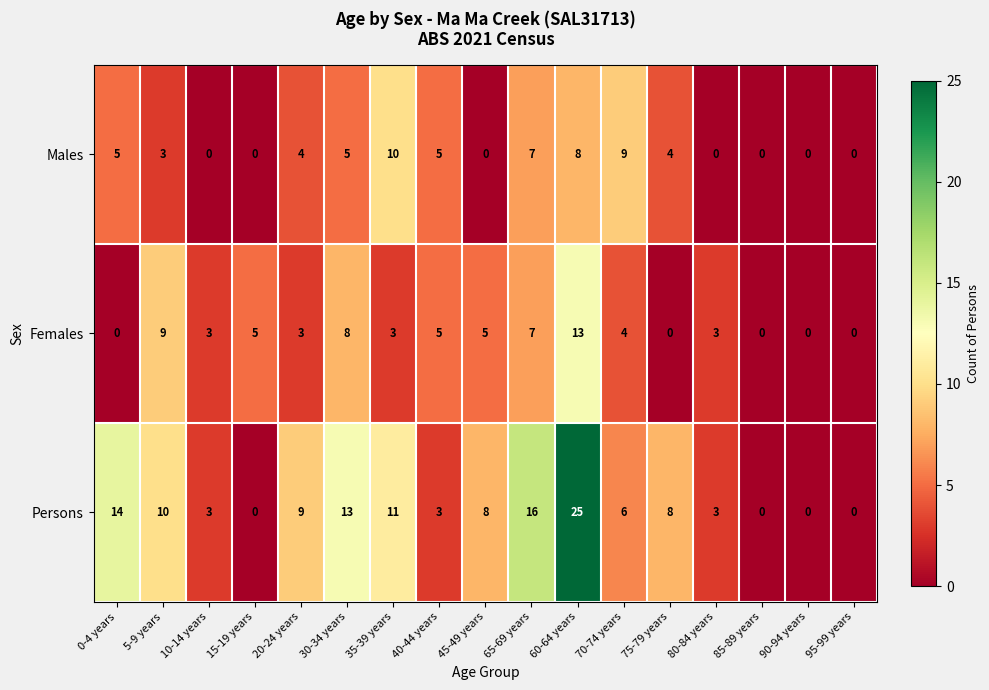

At which category is the sum across all series the highest?

60-64 years